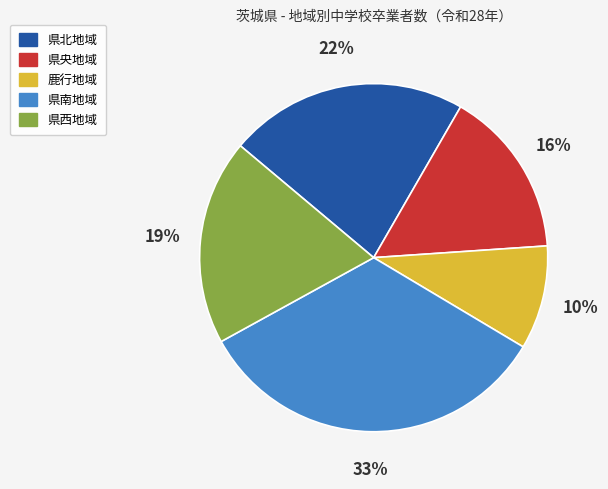

Does 県西地域 account for over 50% of the chart?

No